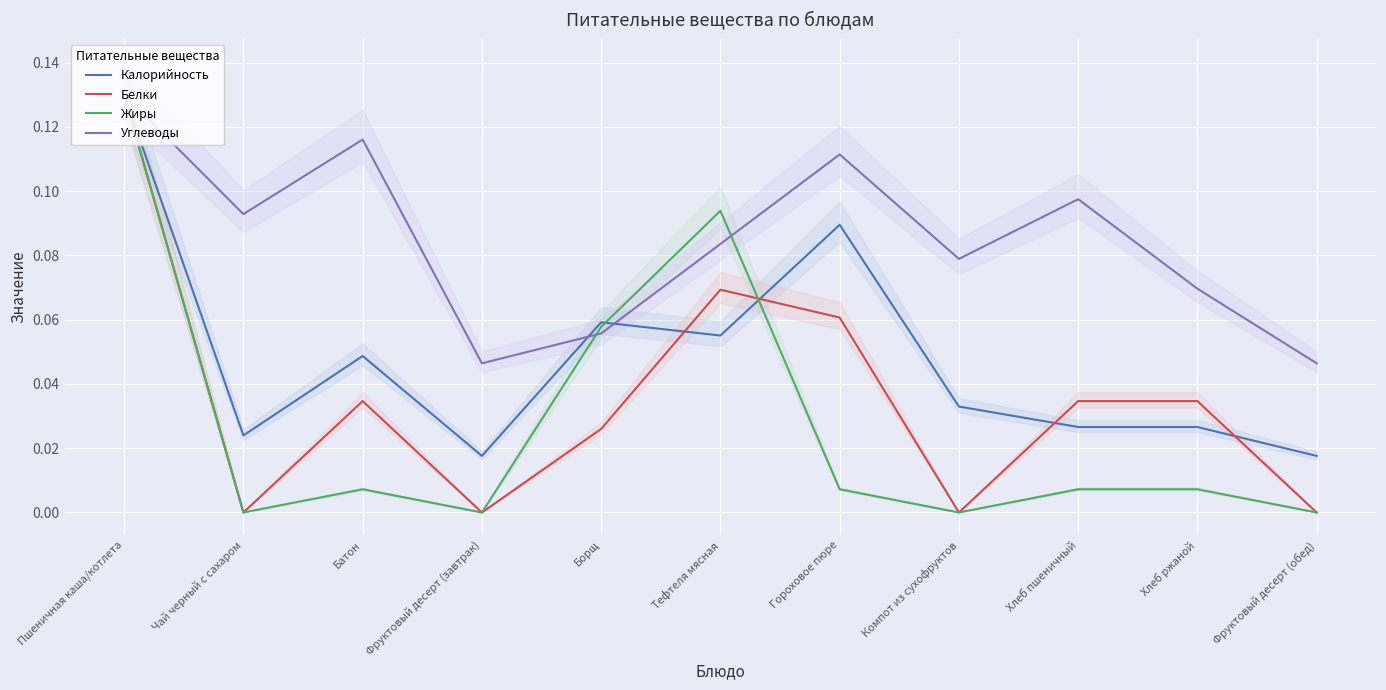

At Фруктовый десерт (завтрак), list the series in order from largest to smallest.

Углеводы, Калорийность, Белки, Жиры